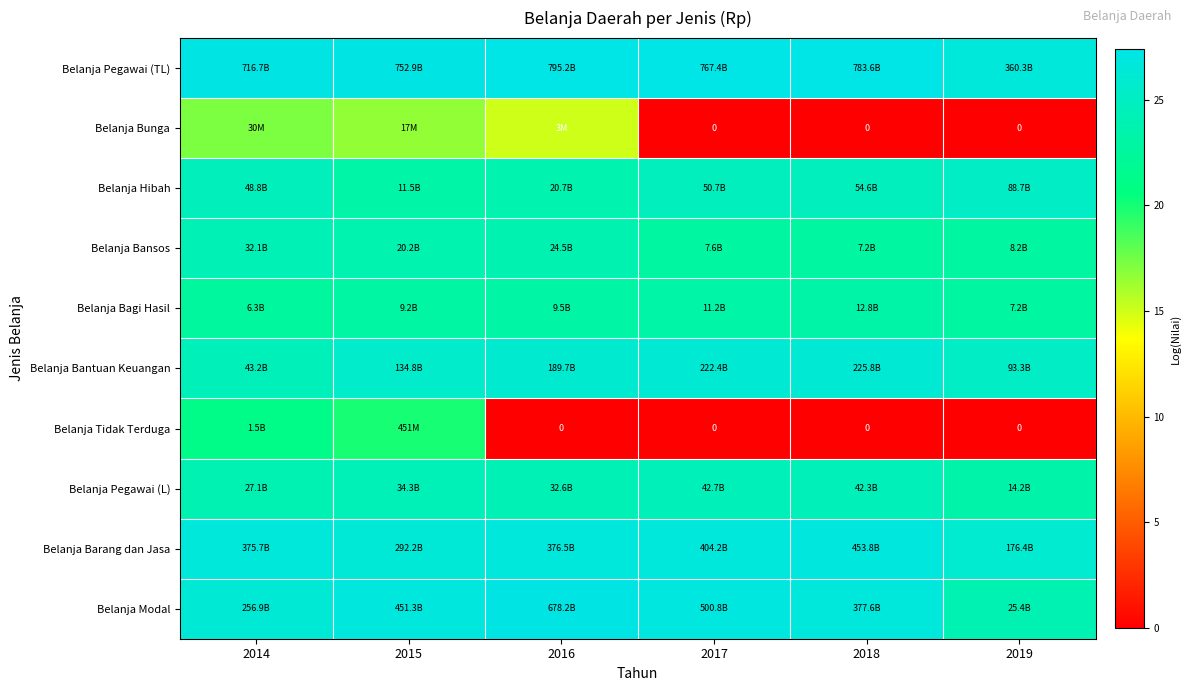

Is it true that Belanja Bagi Hasil equals 23.3 at 2018?

True